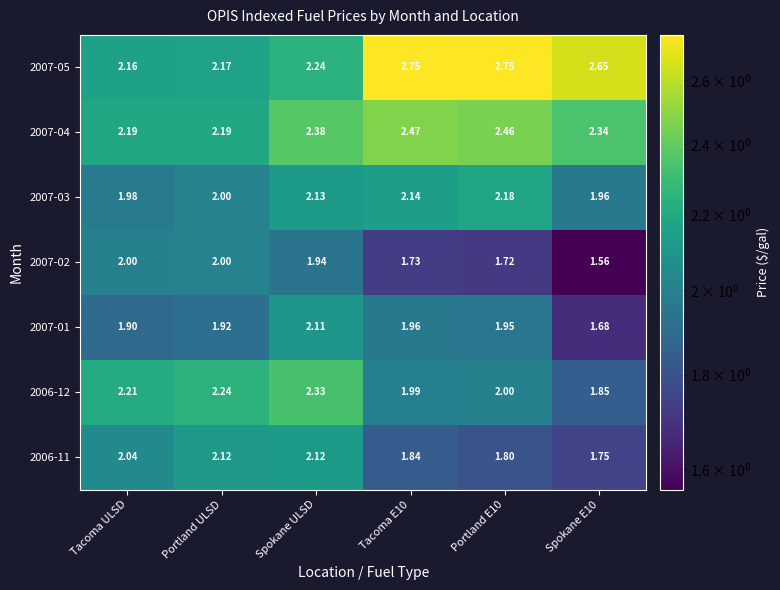

Is the value of 2007-05 at Spokane E10 greater than the value of 2006-12 at Spokane E10?

Yes